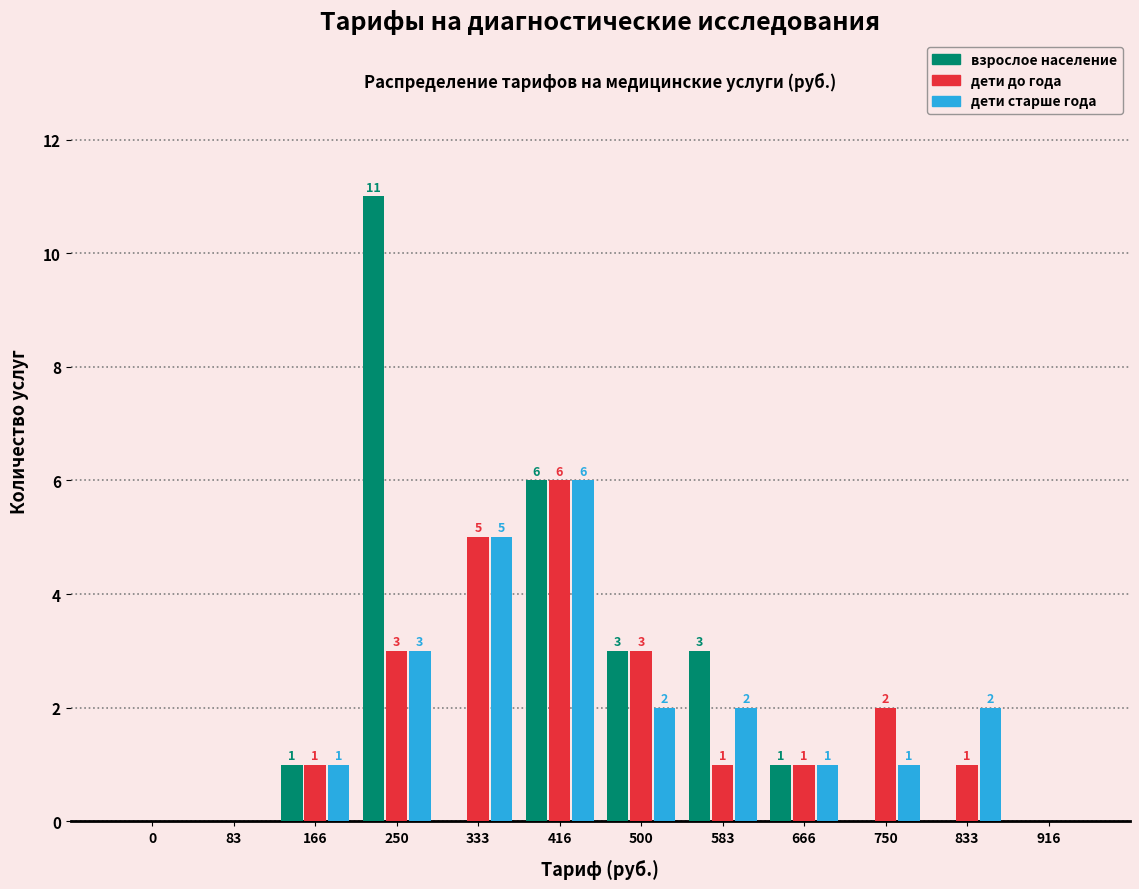

Reading left to right, transcribe all the data shown in this chart.

взрослое население: 0=0	83=0	166=1	250=11	333=0	416=6	500=3	583=3	666=1	750=0	833=0	916=0
дети до года: 0=0	83=0	166=1	250=3	333=5	416=6	500=3	583=1	666=1	750=2	833=1	916=0
дети старше года: 0=0	83=0	166=1	250=3	333=5	416=6	500=2	583=2	666=1	750=1	833=2	916=0